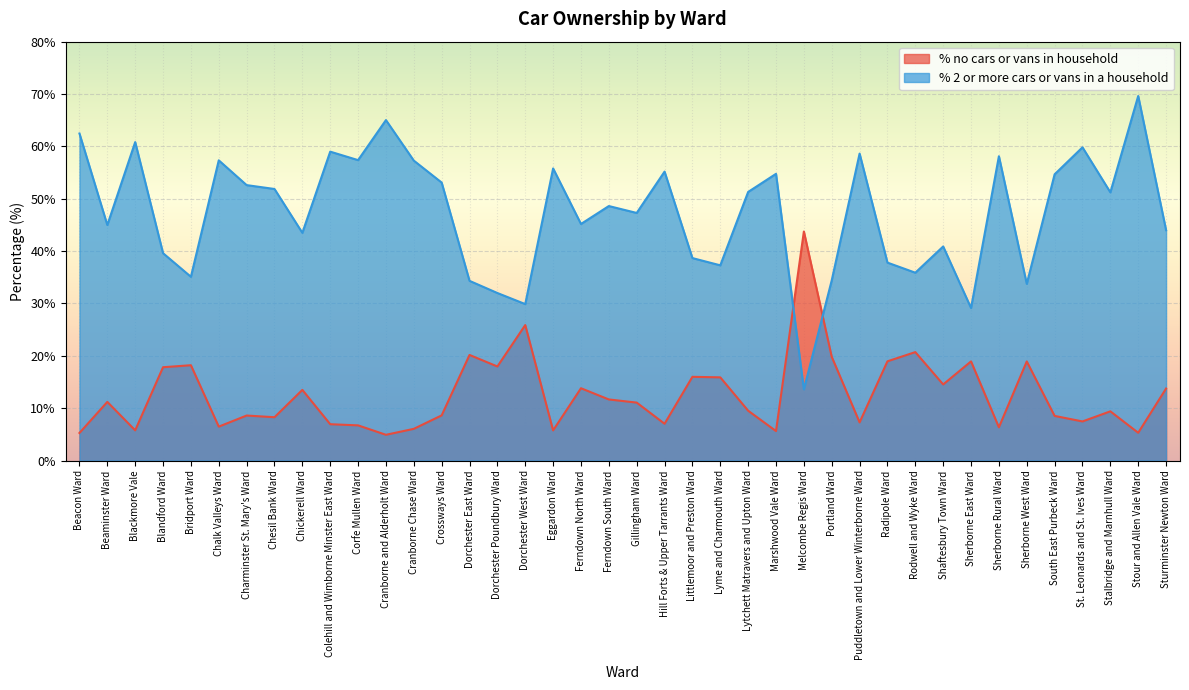

At how many categories does at least one series exceed 66?

1